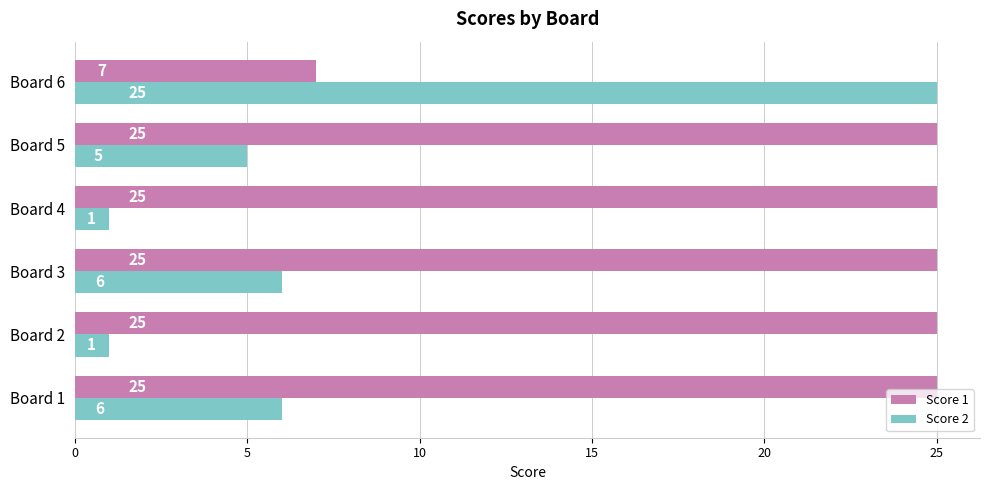

List the series in order of their overall mean, lowest first.

Score 2, Score 1